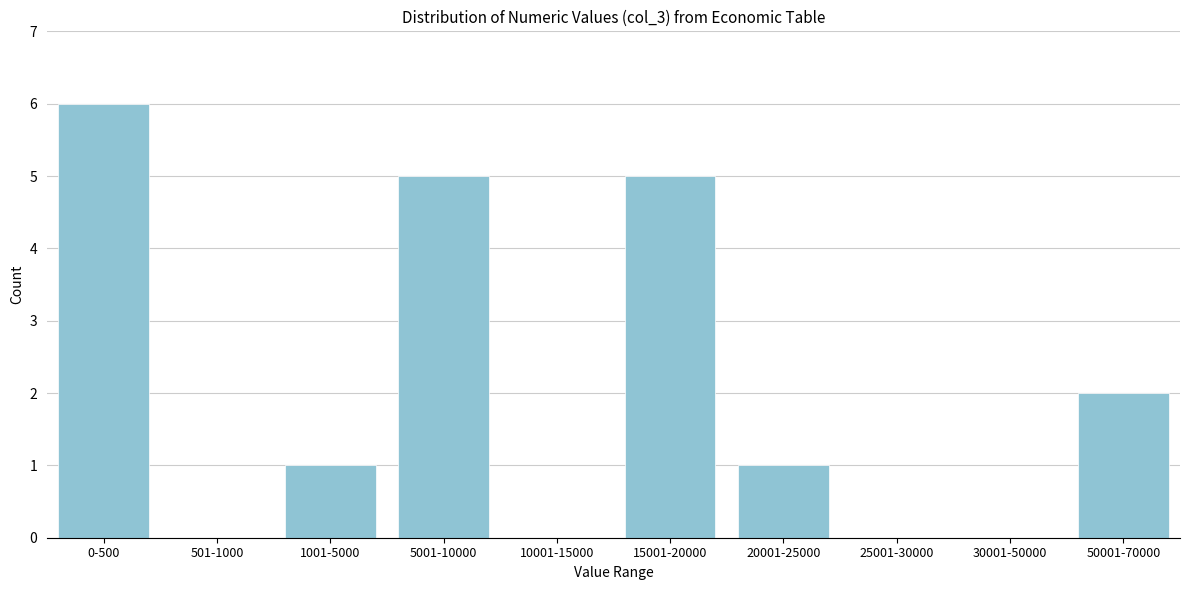

Reading left to right, transcribe all the data shown in this chart.

0-500=6	501-1000=0	1001-5000=1	5001-10000=5	10001-15000=0	15001-20000=5	20001-25000=1	25001-30000=0	30001-50000=0	50001-70000=2